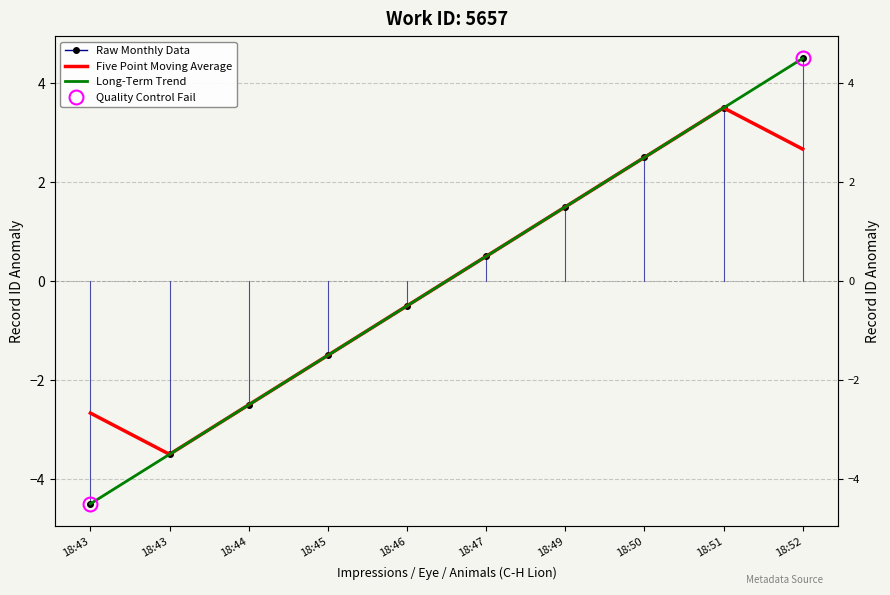

What is the value of the Raw Monthly Data point at the 2nd from the left?

-4.5